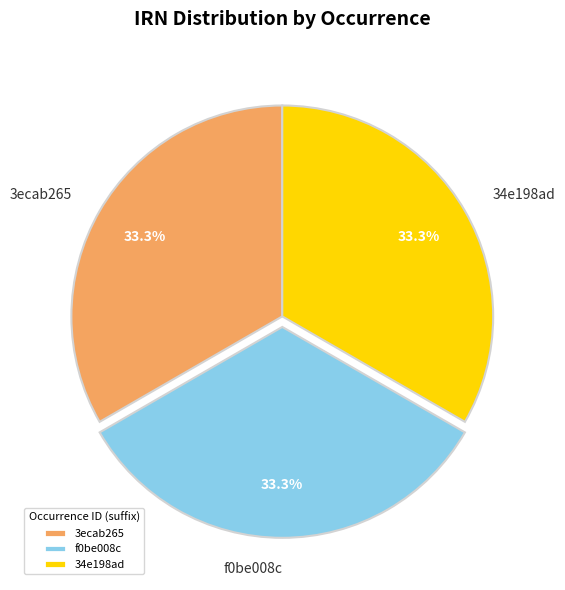

What is the ratio of the value at 34e198ad to the value at 3ecab265?

1.0